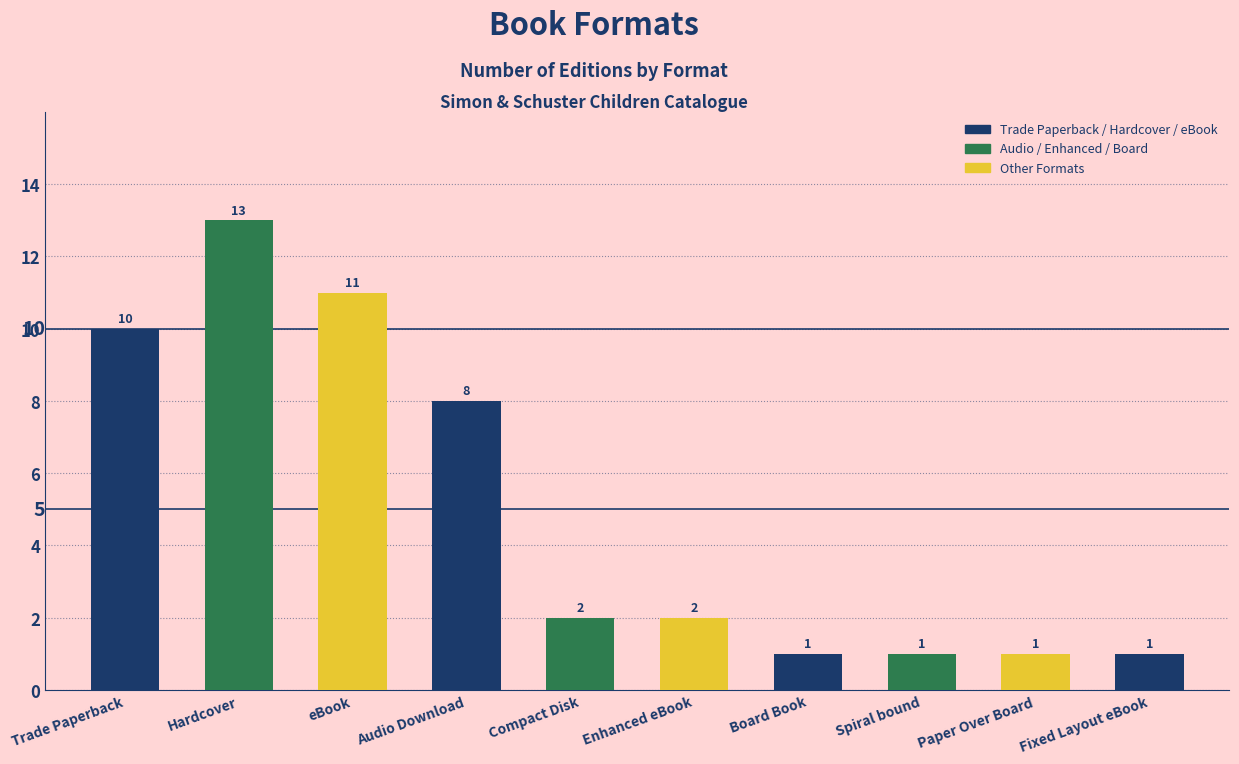

What is the maximum value shown in the chart?

13